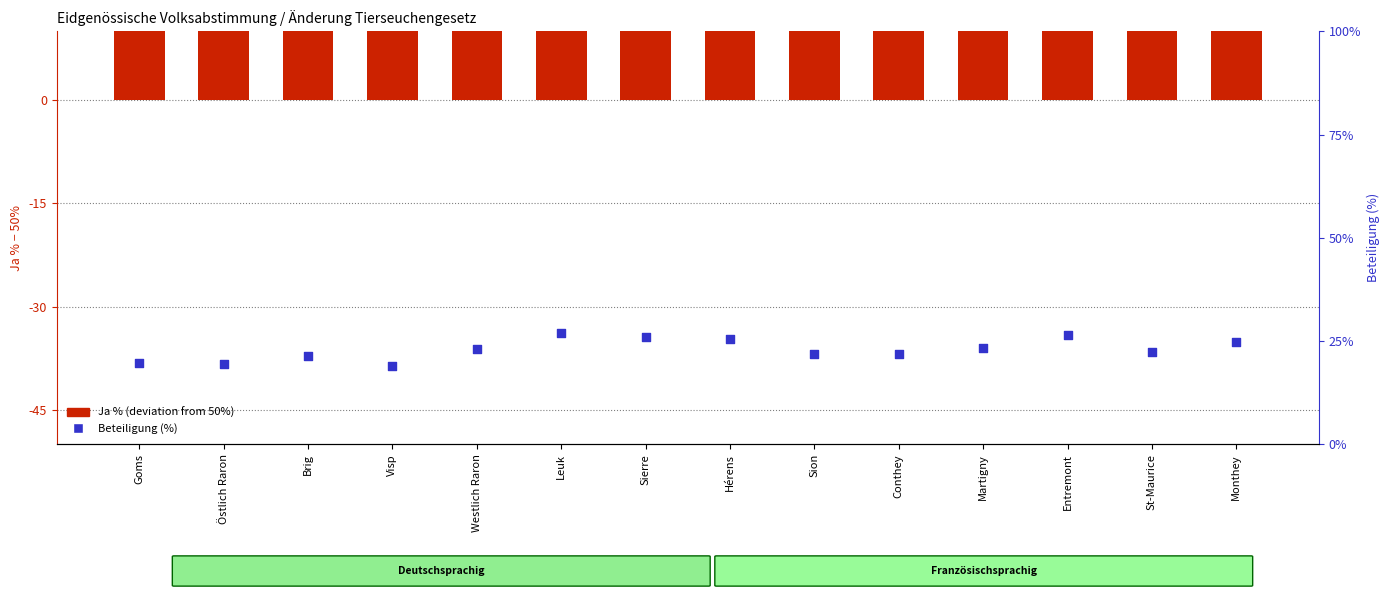

Which series reaches the minimum Y coordinate?

Ja % (deviation from 50%)